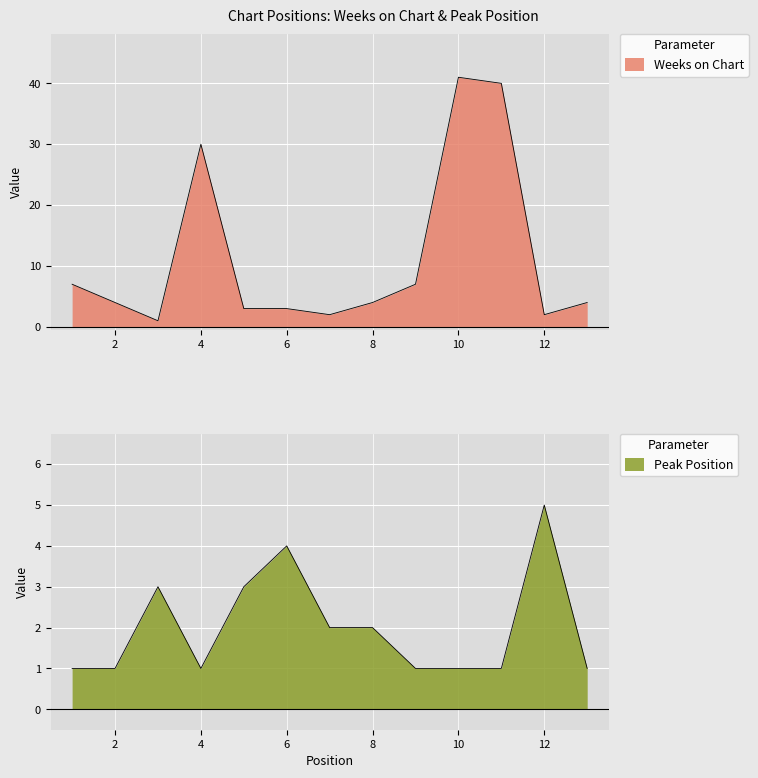

What are all the series names shown in the legend?

Weeks on Chart, Peak Position